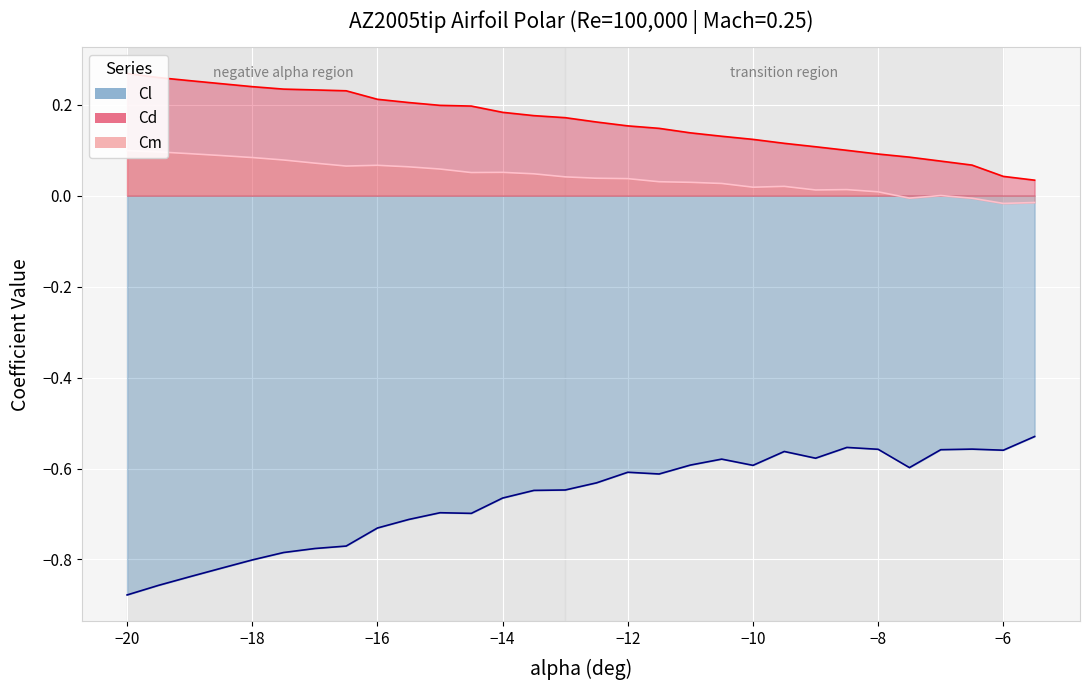

How many series are shown in this chart?

3